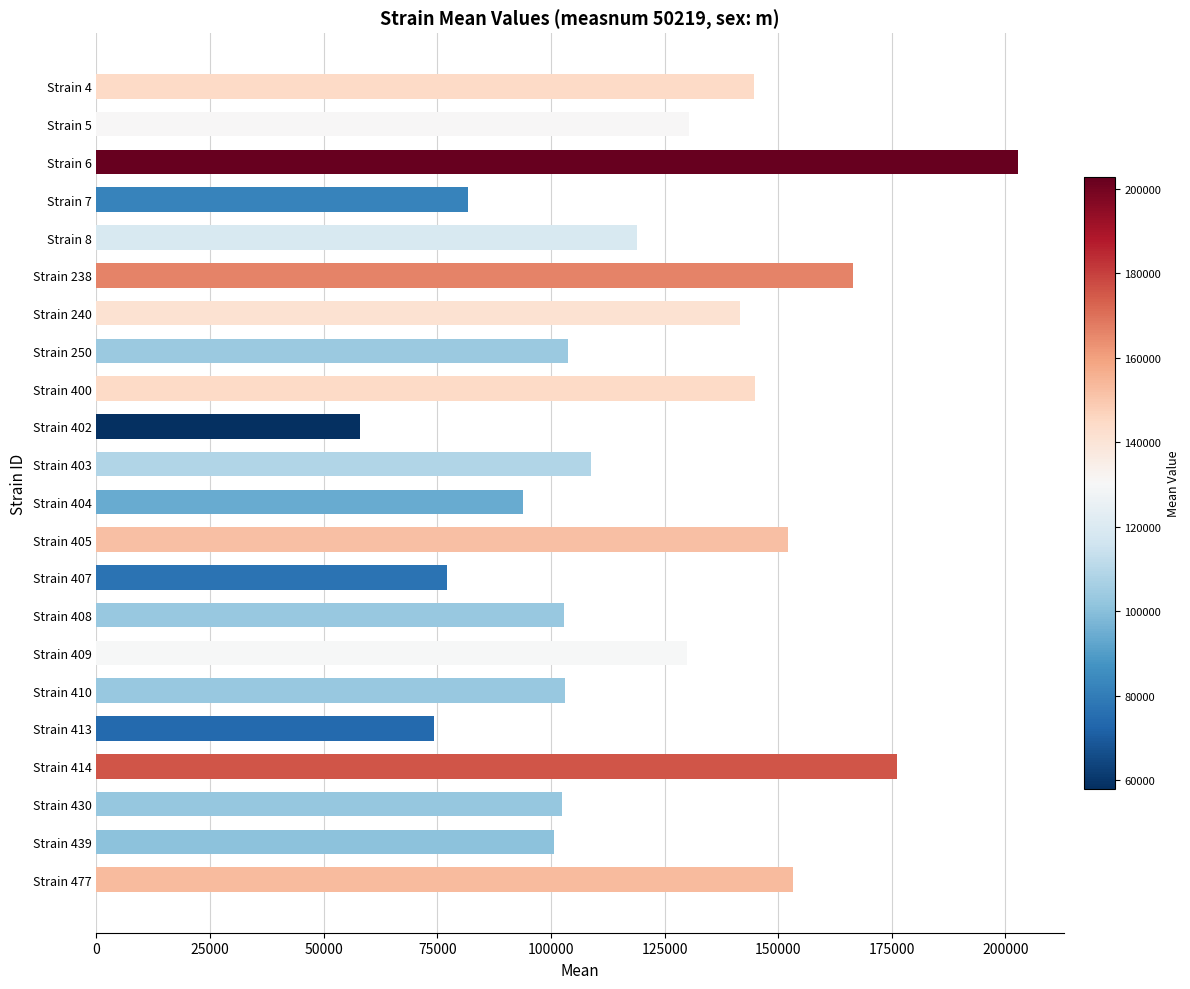

What is the ratio of the value at Strain 477 to the value at Strain 407?

2.0